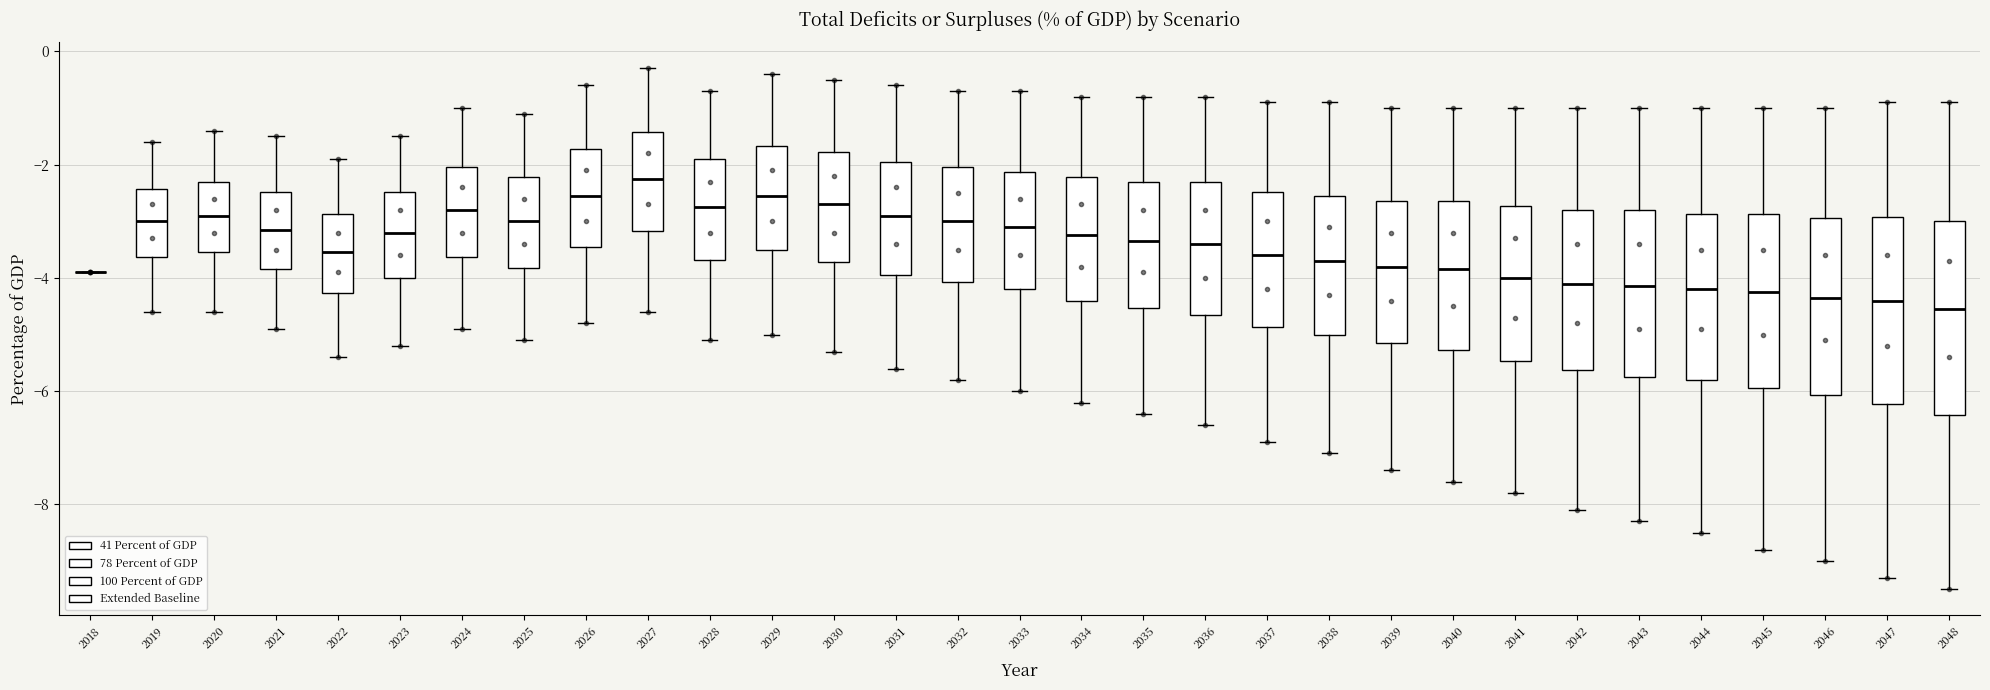

Reading left to right, transcribe this box plot: for each box, give where its median line is, the range the box spans, and where its two whiskers end, as read against the y-axis. The values are not printed on the chart, so give them approximately, as read against the axis.

2018: box collapsed to a line at -3.8, whiskers -3.8 to -3.8
2019: median -3.0, box -3.6 to -2.4, whiskers -4.6 to -1.6
2020: median -2.8, box -3.6 to -2.2, whiskers -4.6 to -1.4
2021: median -3.2, box -3.8 to -2.4, whiskers -4.8 to -1.4
2022: median -3.6, box -4.2 to -2.8, whiskers -5.4 to -1.8
2023: median -3.2, box -4.0 to -2.4, whiskers -5.2 to -1.4
2024: median -2.8, box -3.6 to -2.0, whiskers -4.8 to -1.0
2025: median -3.0, box -3.8 to -2.2, whiskers -5.0 to -1.0
2026: median -2.6, box -3.4 to -1.8, whiskers -4.8 to -0.6
2027: median -2.2, box -3.2 to -1.4, whiskers -4.6 to -0.2
2028: median -2.8, box -3.6 to -1.8, whiskers -5.0 to -0.6
2029: median -2.6, box -3.4 to -1.6, whiskers -5.0 to -0.4
2030: median -2.6, box -3.8 to -1.8, whiskers -5.2 to -0.4
2031: median -2.8, box -4.0 to -2.0, whiskers -5.6 to -0.6
2032: median -3.0, box -4.0 to -2.0, whiskers -5.8 to -0.6
2033: median -3.0, box -4.2 to -2.2, whiskers -6.0 to -0.6
2034: median -3.2, box -4.4 to -2.2, whiskers -6.2 to -0.8
2035: median -3.4, box -4.6 to -2.2, whiskers -6.4 to -0.8
2036: median -3.4, box -4.6 to -2.2, whiskers -6.6 to -0.8
2037: median -3.6, box -4.8 to -2.4, whiskers -6.8 to -0.8
2038: median -3.6, box -5.0 to -2.6, whiskers -7.0 to -0.8
2039: median -3.8, box -5.2 to -2.6, whiskers -7.4 to -1.0
2040: median -3.8, box -5.2 to -2.6, whiskers -7.6 to -1.0
2041: median -4.0, box -5.4 to -2.8, whiskers -7.8 to -1.0
2042: median -4.0, box -5.6 to -2.8, whiskers -8.0 to -1.0
2043: median -4.2, box -5.8 to -2.8, whiskers -8.2 to -1.0
2044: median -4.2, box -5.8 to -2.8, whiskers -8.4 to -1.0
2045: median -4.2, box -6.0 to -2.8, whiskers -8.8 to -1.0
2046: median -4.4, box -6.0 to -3.0, whiskers -9.0 to -1.0
2047: median -4.4, box -6.2 to -3.0, whiskers -9.2 to -0.8
2048: median -4.6, box -6.4 to -3.0, whiskers -9.4 to -0.8